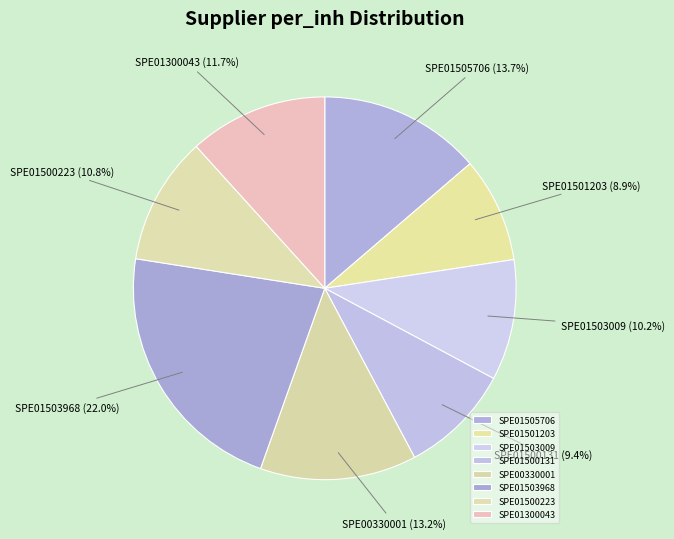

What is the ratio of the value at SPE01300043 to the value at SPE01500131?

1.2